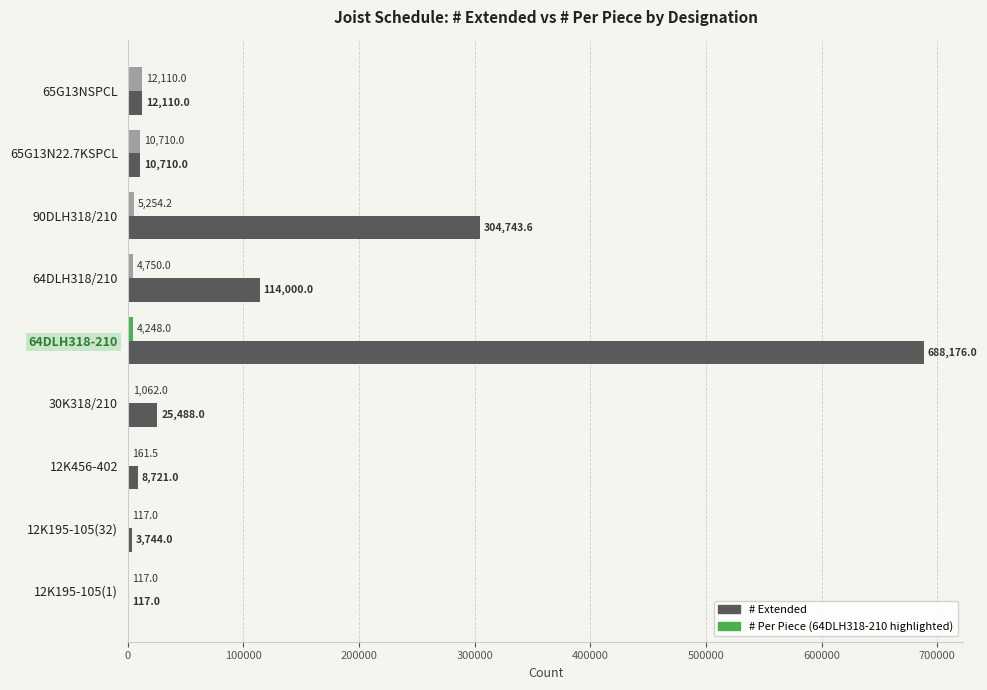

At which category does the chart reach its peak across all series?

64DLH318-210